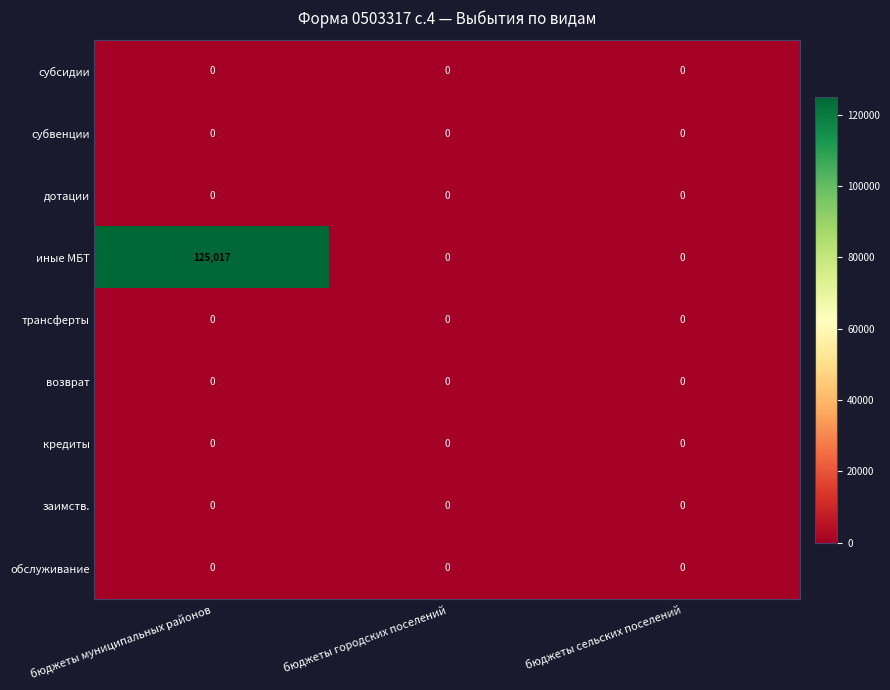

Reading right to left, extract all data points from this chart.

субсидии: 0	0	0
субвенции: 0	0	0
дотации: 0	0	0
иные МБТ: 0	0	125017
трансферты: 0	0	0
возврат: 0	0	0
кредиты: 0	0	0
заимств.: 0	0	0
обслуживание: 0	0	0